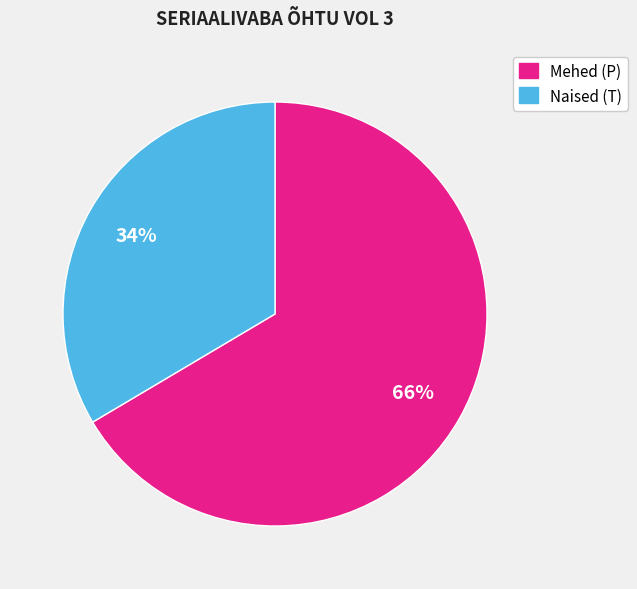

Count the number of slices in the pie.

2